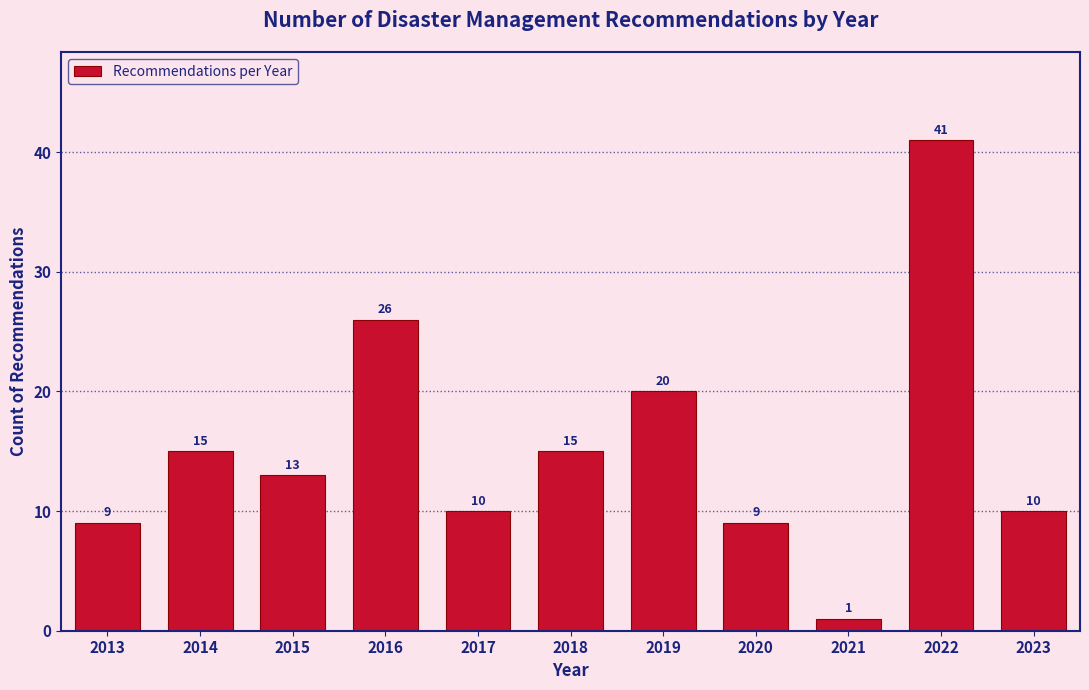

Reading right to left, what are all the values shown in this chart?

10	41	1	9	20	15	10	26	13	15	9